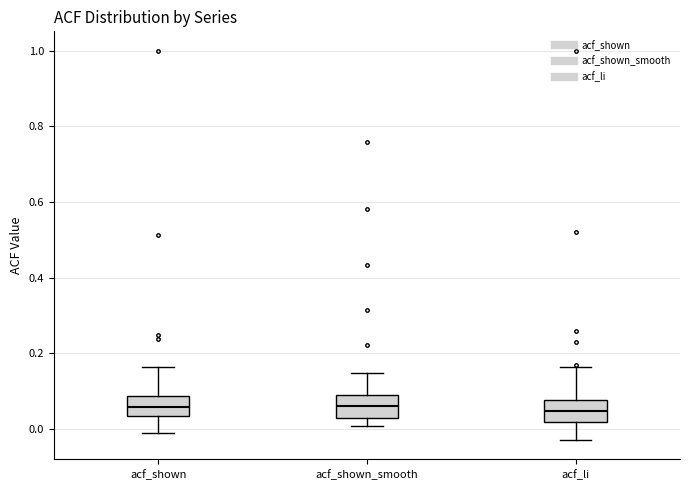

Reading left to right, transcribe this box plot: for each box, give where its median line is, the range the box spans, and where its two whiskers end, as read against the y-axis. The values are not printed on the chart, so give them approximately, as read against the axis.

acf_shown: median 0.06, box 0.04 to 0.08, whiskers 0.00 to 0.16
acf_shown_smooth: median 0.06, box 0.04 to 0.10, whiskers 0.00 to 0.14
acf_li: median 0.04, box 0.02 to 0.08, whiskers -0.02 to 0.16